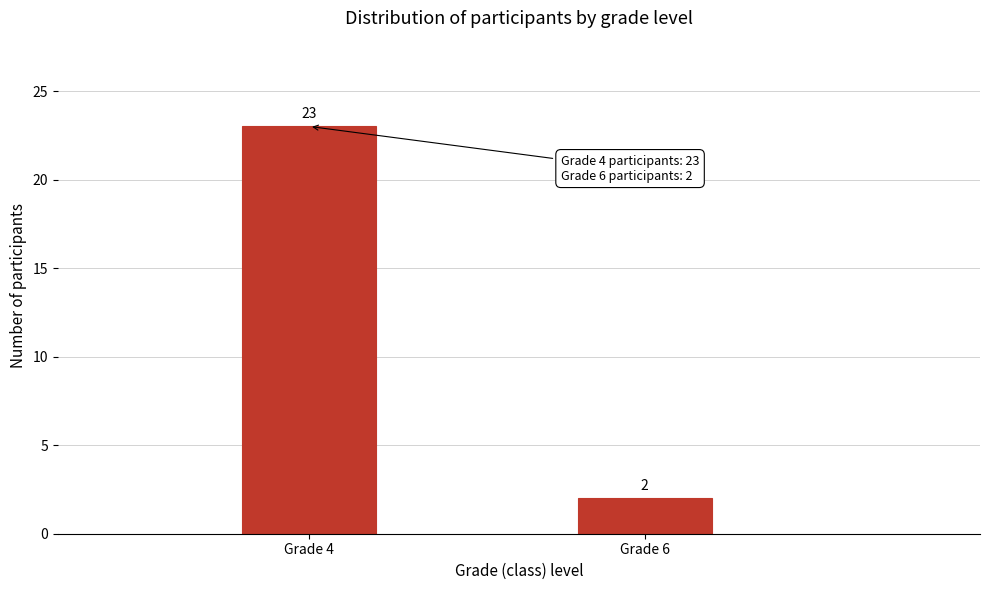

Reading right to left, list all the values displayed in this chart.

Grade 6=2	Grade 4=23